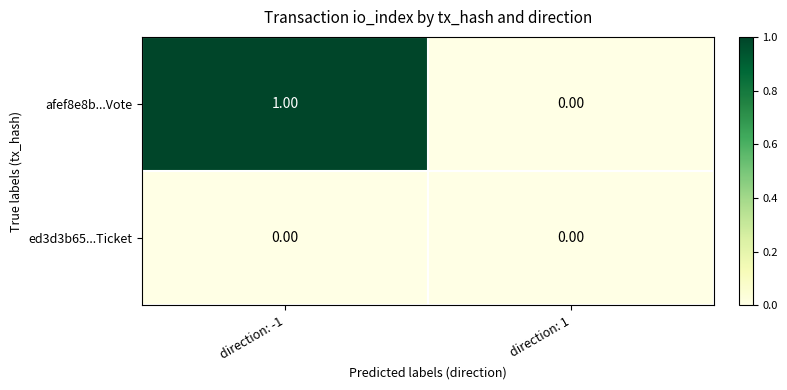

Which series has the largest total across all categories?

afef8e8b...Vote